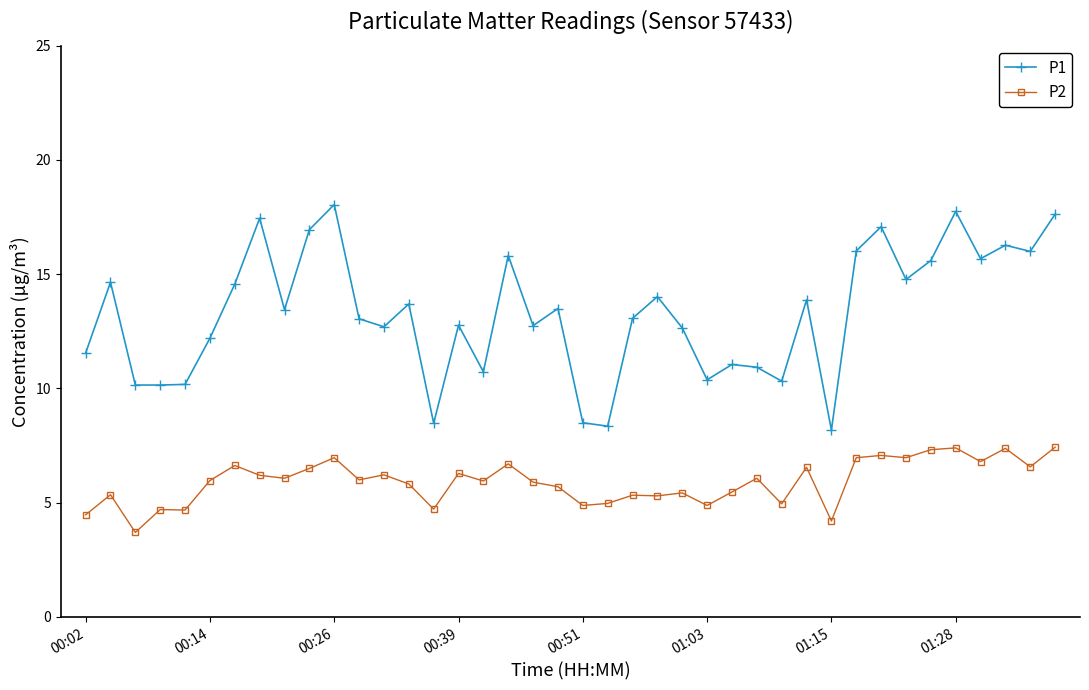

Rank the series by their maximum value, from highest to lowest.

P1, P2